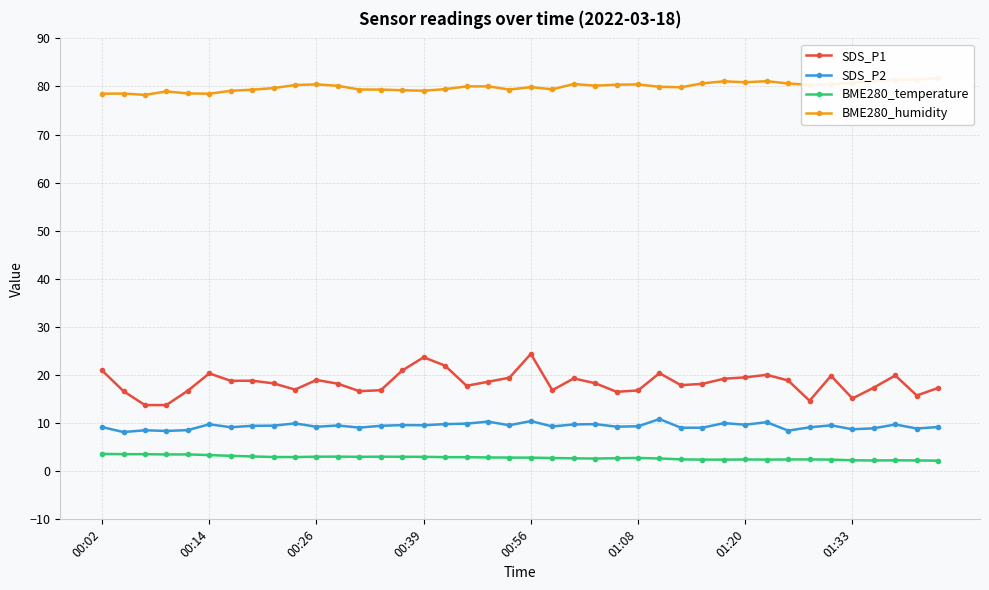

What is the total value across all series at 27?

109.3